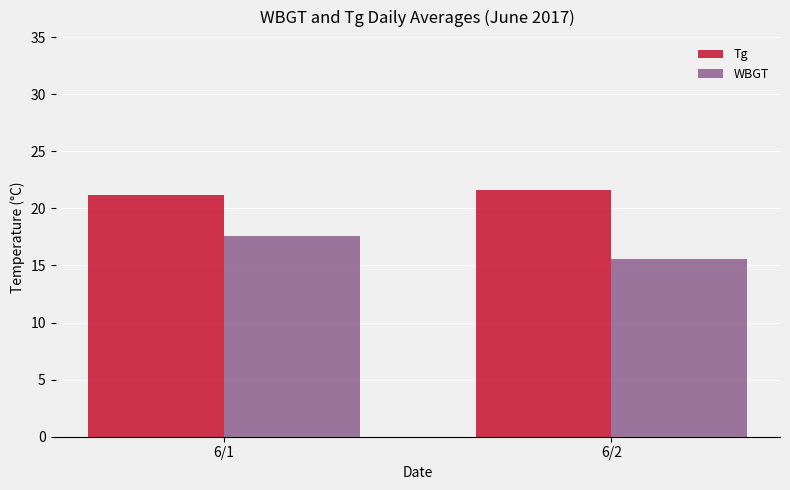

List the labels in order of WBGT value, smallest first.

6/2, 6/1